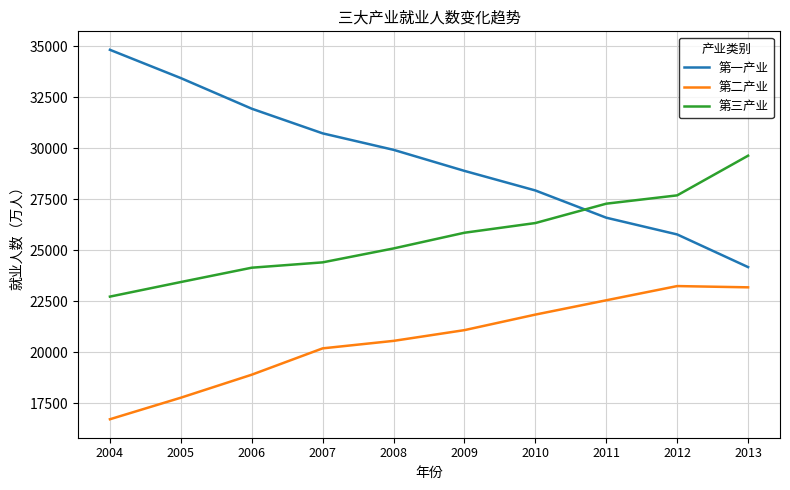

What is the difference between the highest and lowest values at 2005?

15675